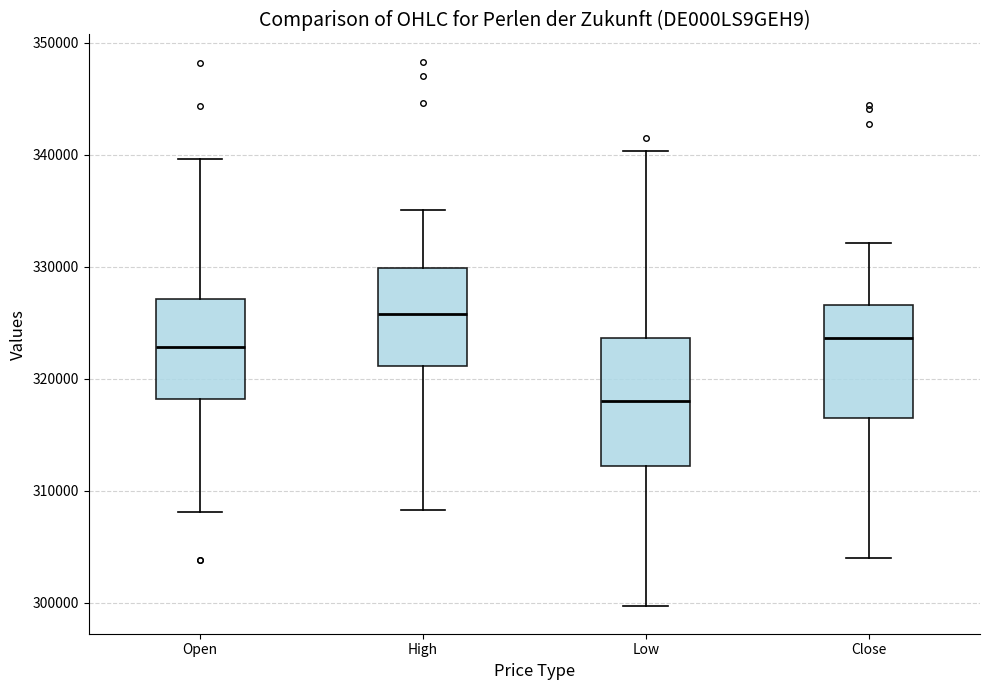

Reading left to right, read every box against the y-axis: the position of its median line, the range the box covers, and the ends of its whiskers. The values are not printed on the chart, so give them approximately, as read against the axis.

Open: median 323000, box 318000 to 327000, whiskers 308000 to 340000
High: median 326000, box 321000 to 330000, whiskers 308000 to 335000
Low: median 318000, box 312000 to 324000, whiskers 300000 to 340000
Close: median 324000, box 317000 to 327000, whiskers 304000 to 332000